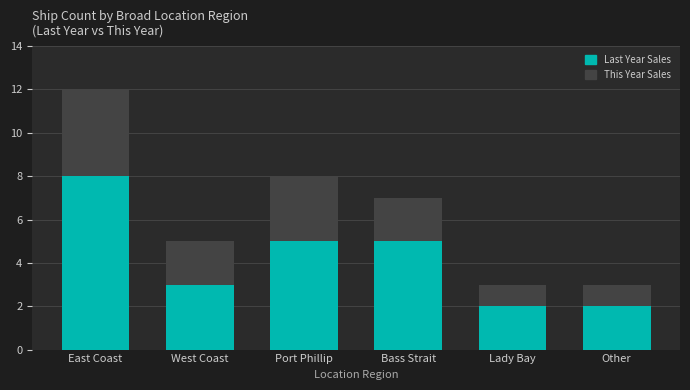

How many data points does each series have?

6